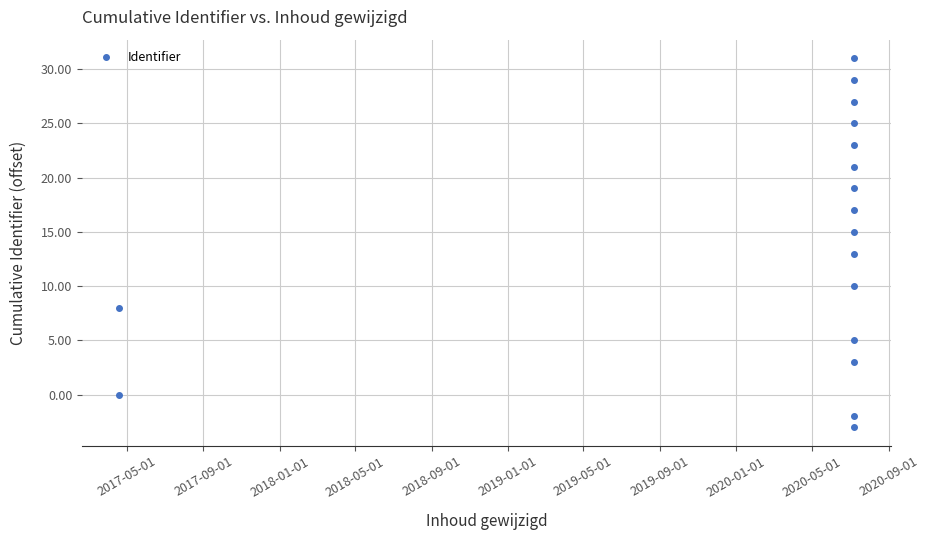

Is it true that the value at 2018-09-01 is 23?

False